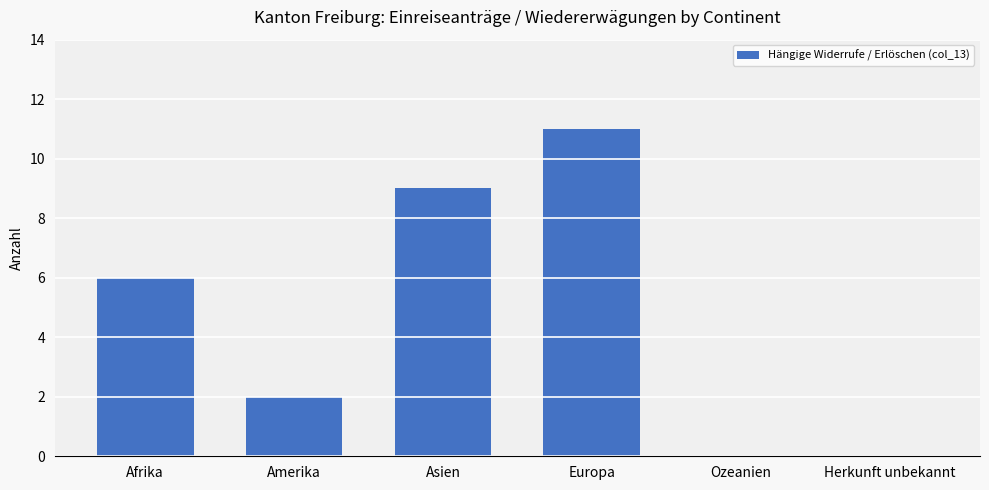

Reading left to right, list all the values displayed in this chart.

Afrika=6	Amerika=2	Asien=9	Europa=11	Ozeanien=0	Herkunft unbekannt=0